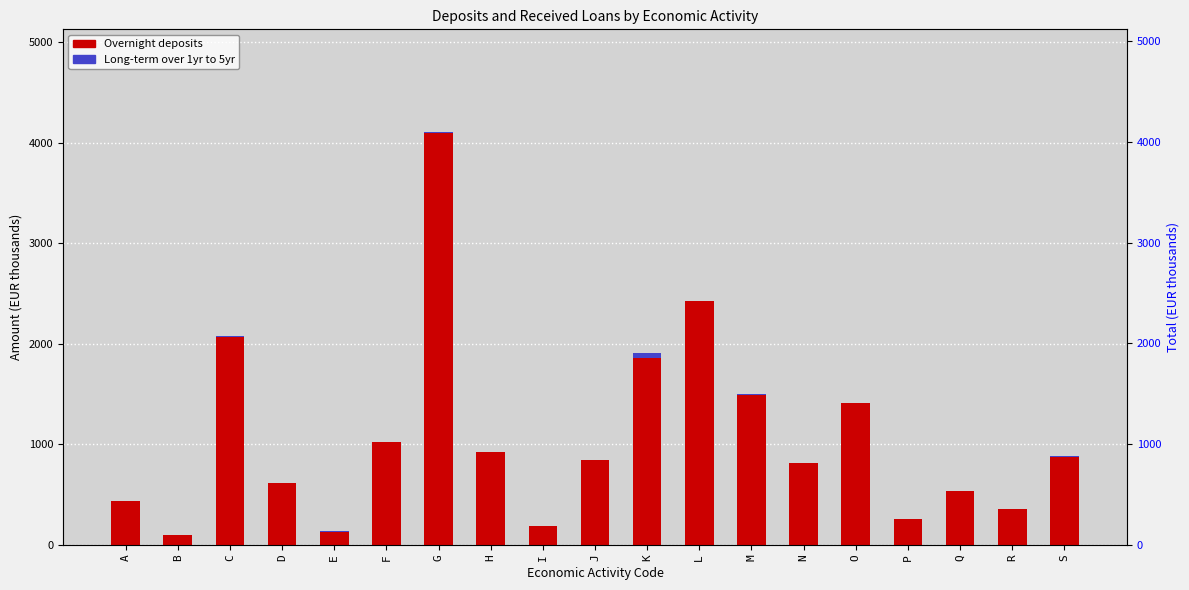

How many bars are there in each group?

2